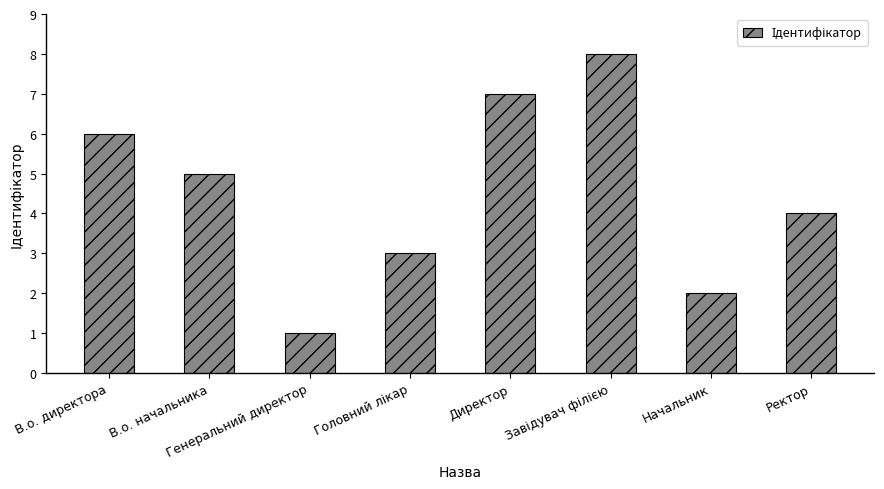

Reading left to right, what are all the values shown in this chart?

6	5	1	3	7	8	2	4